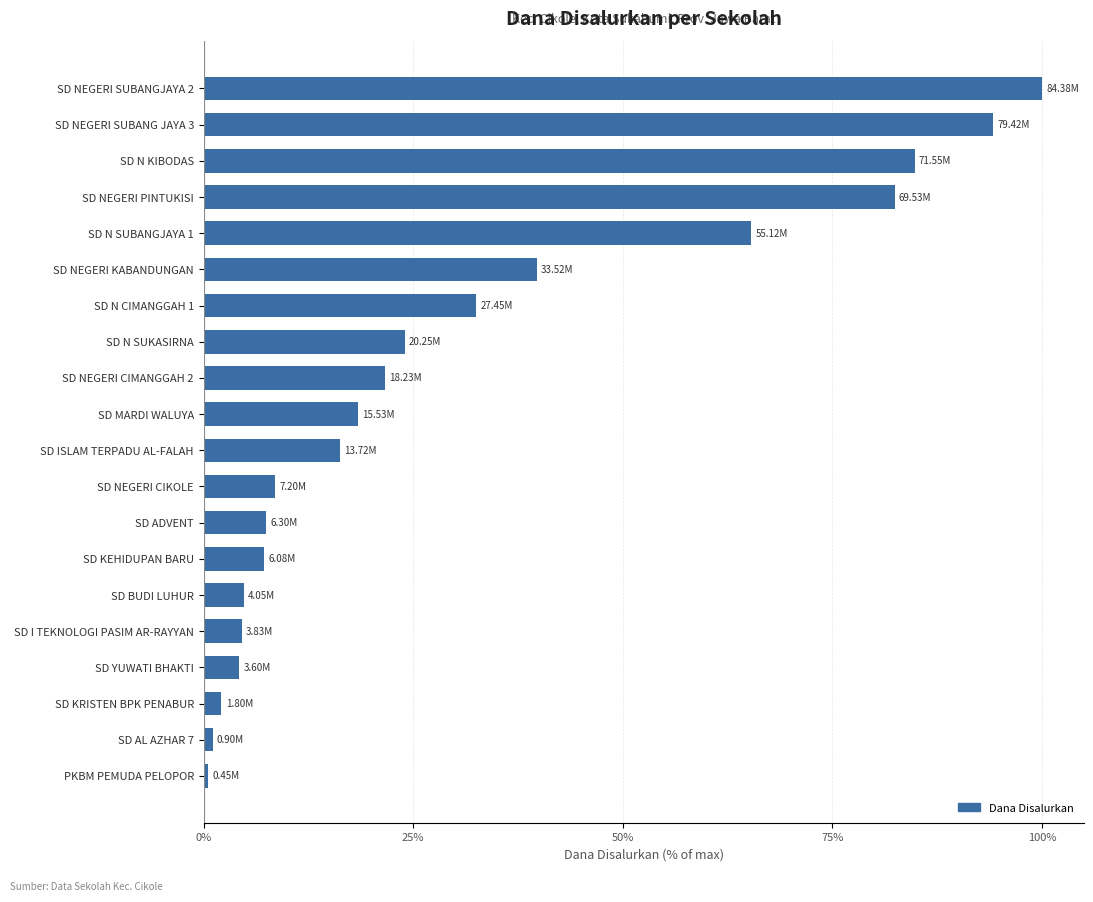

At which label is the value closest to 50?

SD NEGERI KABANDUNGAN